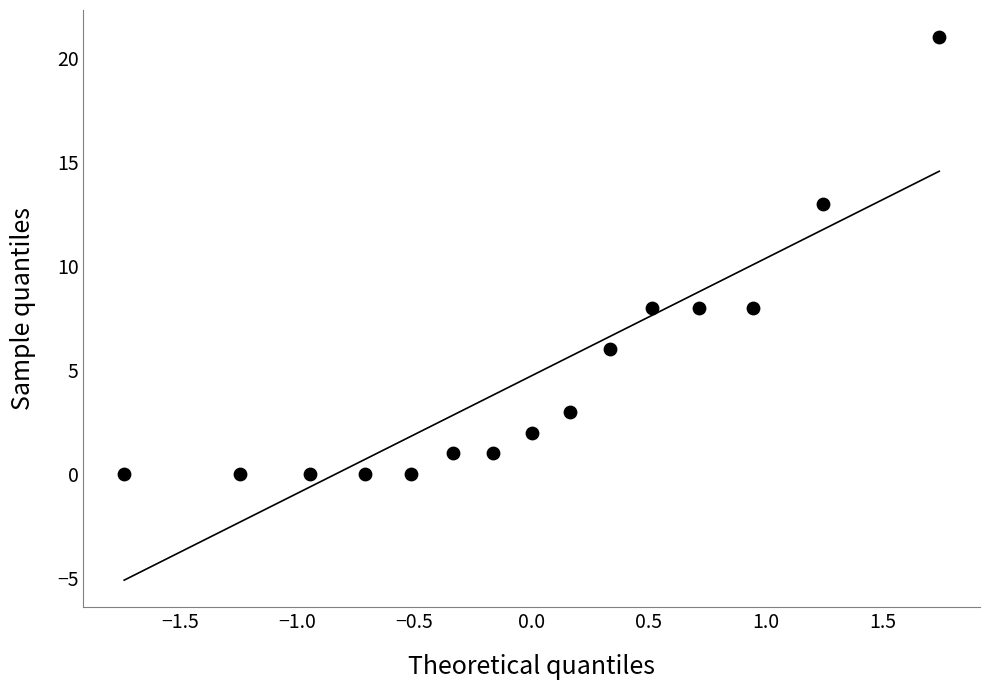

What is the range of Y values (max minus min)?

21